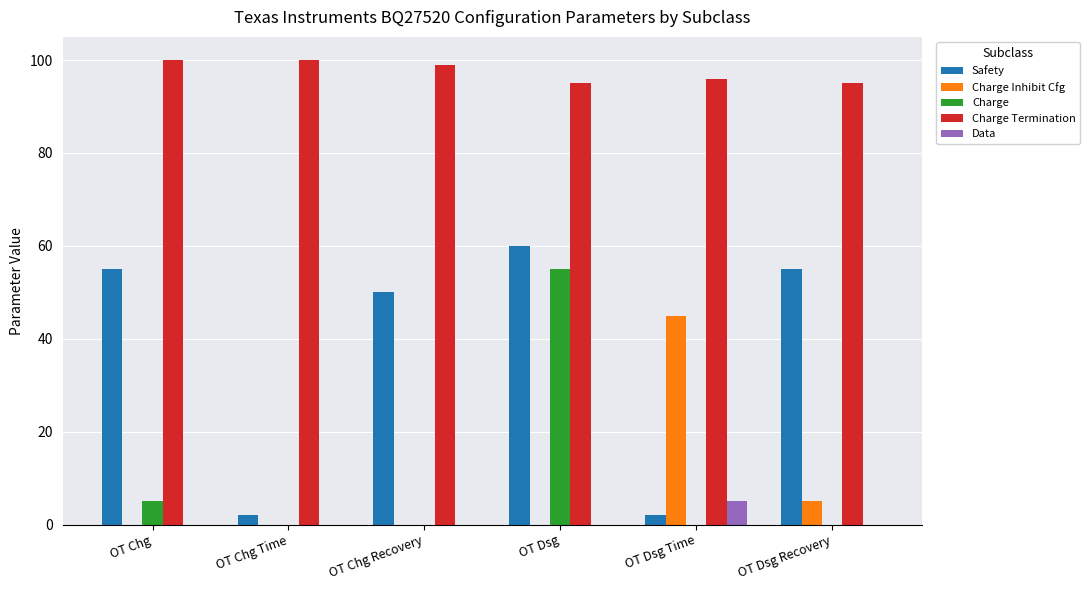

What are all the series names shown in the legend?

Safety, Charge Inhibit Cfg, Charge, Charge Termination, Data